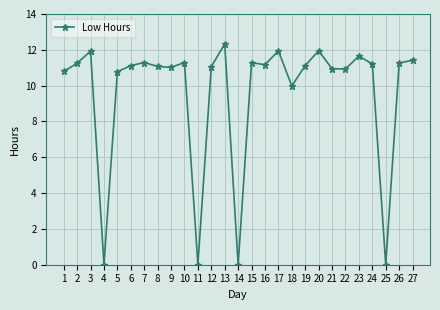

At which category does the data reach its first local peak?

3